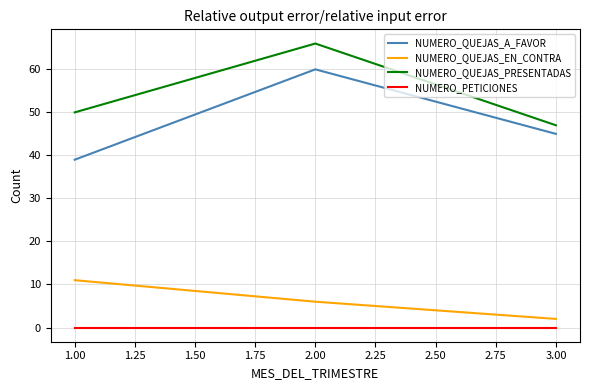

What is the maximum value for NUMERO_QUEJAS_EN_CONTRA?

11